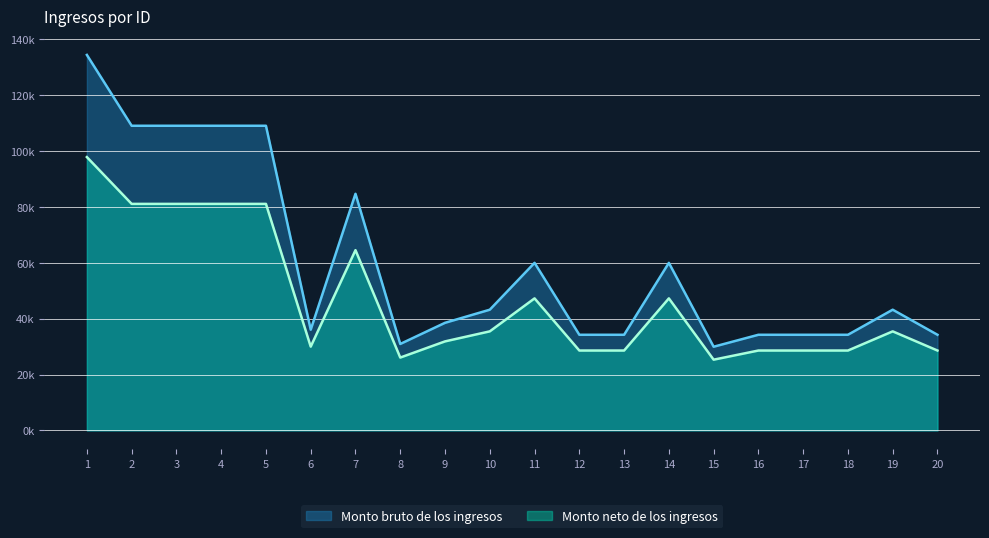

Is the value of Monto neto de los ingresos at 8 greater than the value of Monto bruto de los ingresos at 1?

No